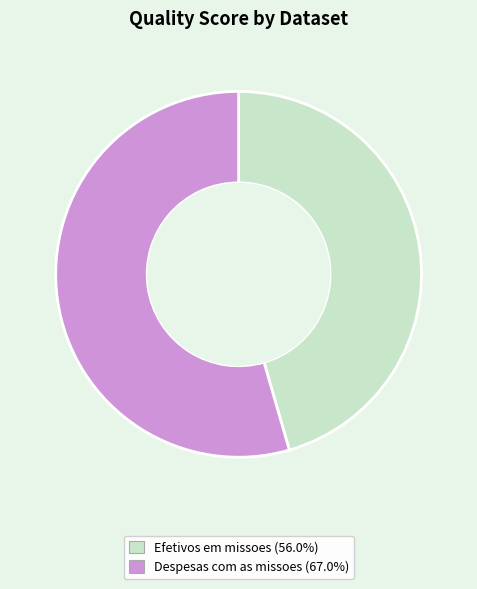

Does Efetivos em missoes represent more than half of the total?

No